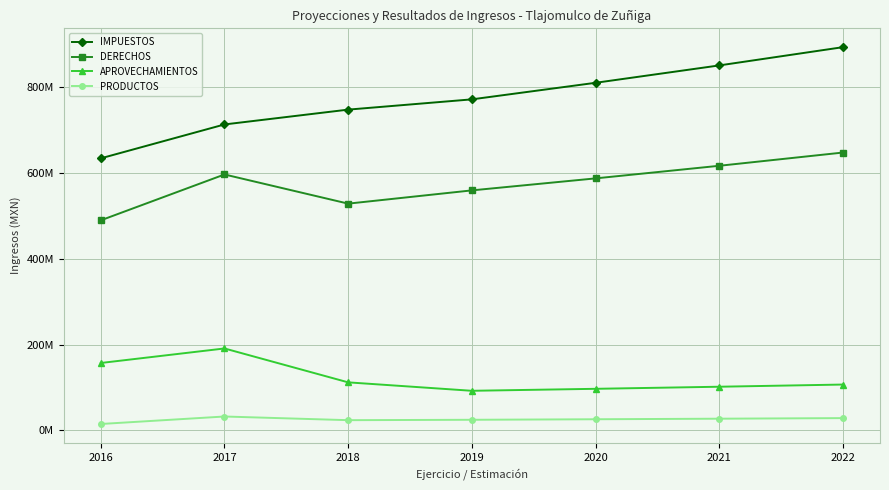

What is the value of the APROVECHAMIENTOS point at the 1st from the left?

157268123.0